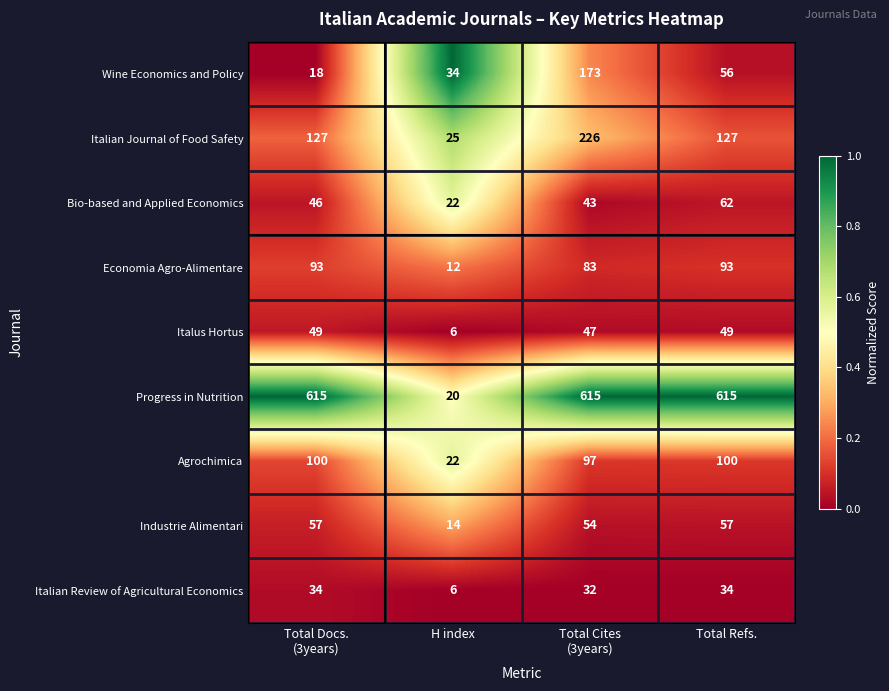

What is the smallest value displayed?

6